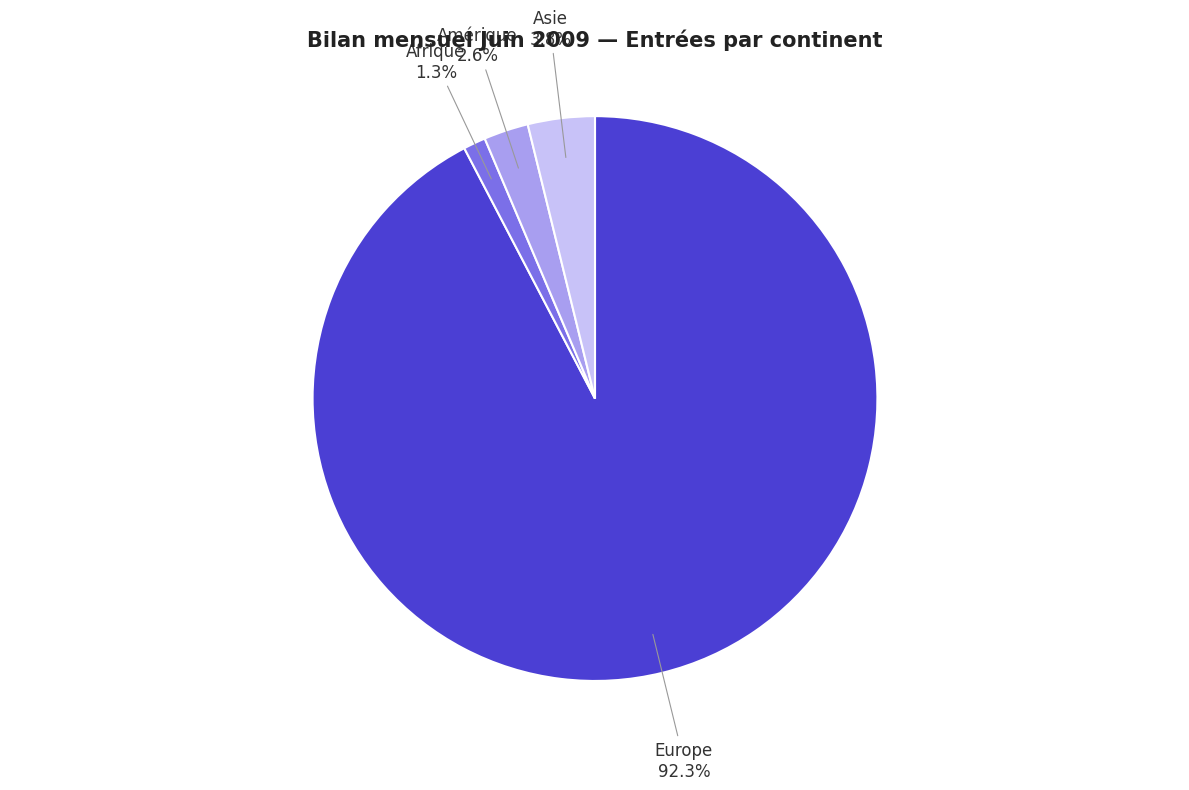

How many segments does this pie chart have?

4